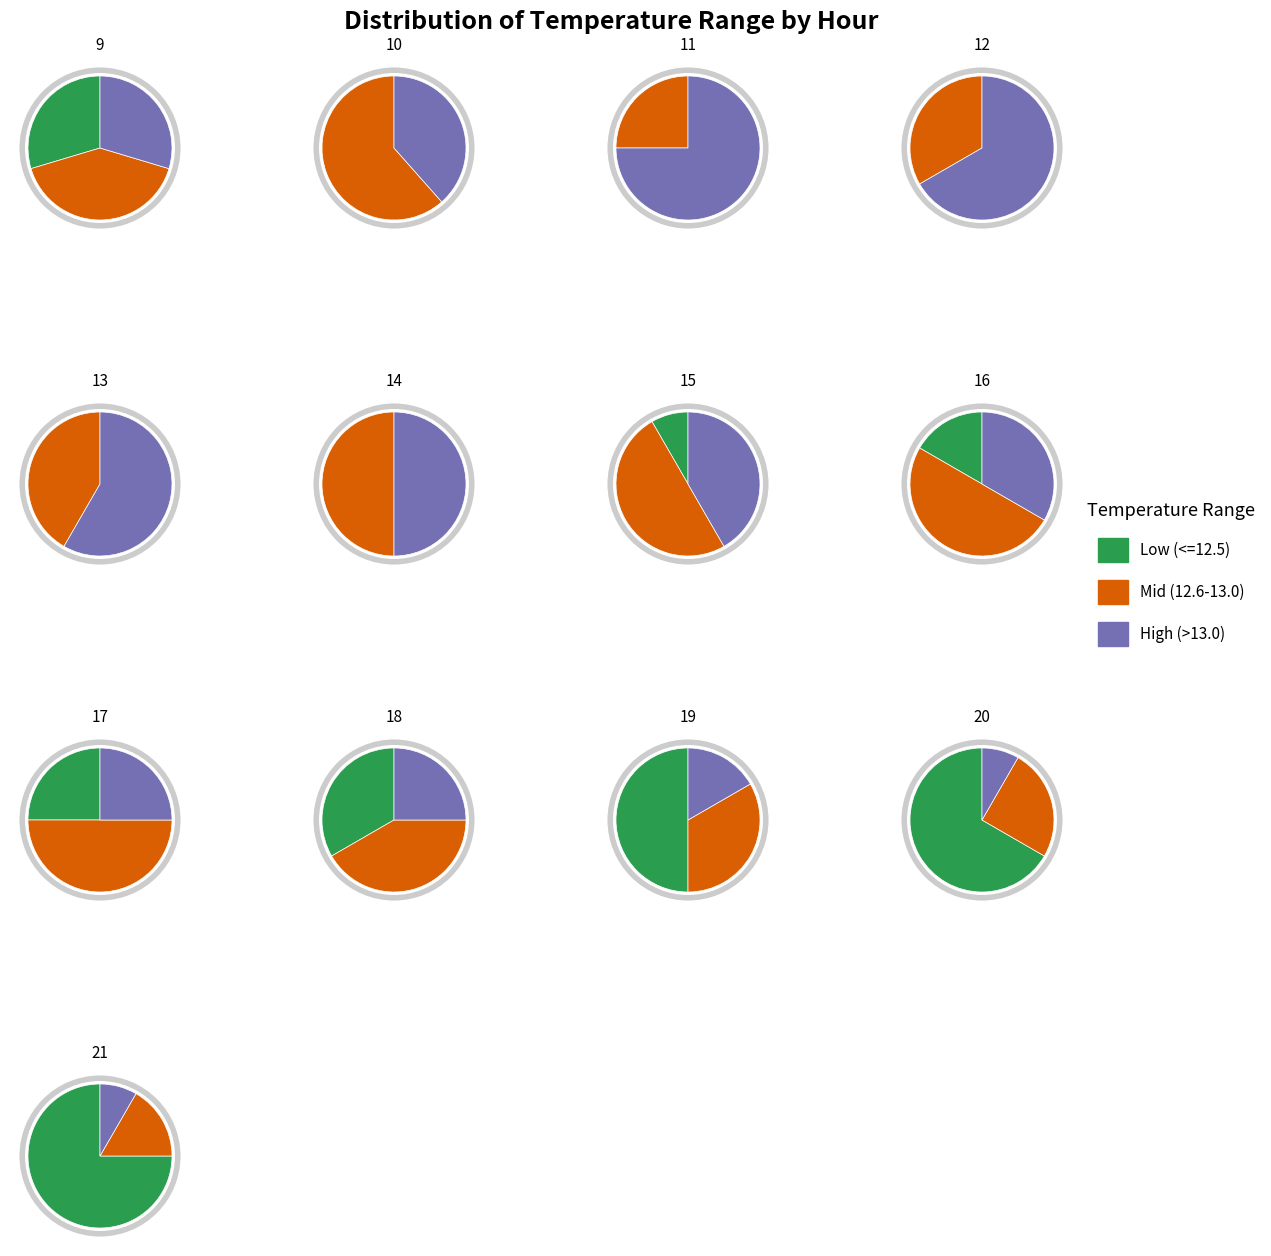

What percentage is the 5 slice, to the nearest percent?

8%